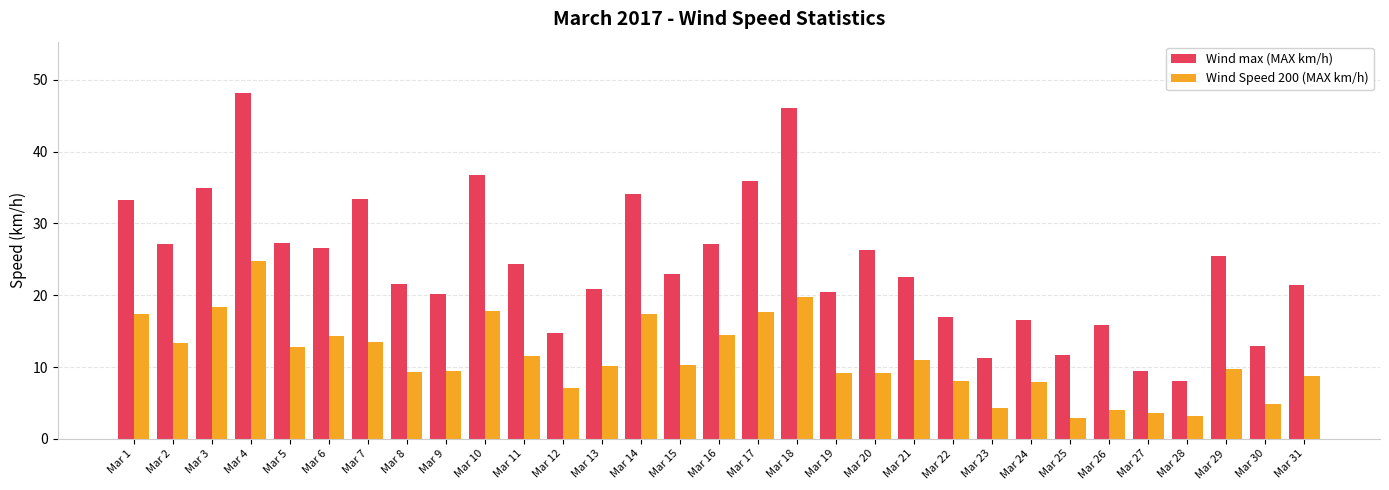

Between Mar 1 and Mar 22, which series saw the biggest shift?

Wind max (MAX km/h)